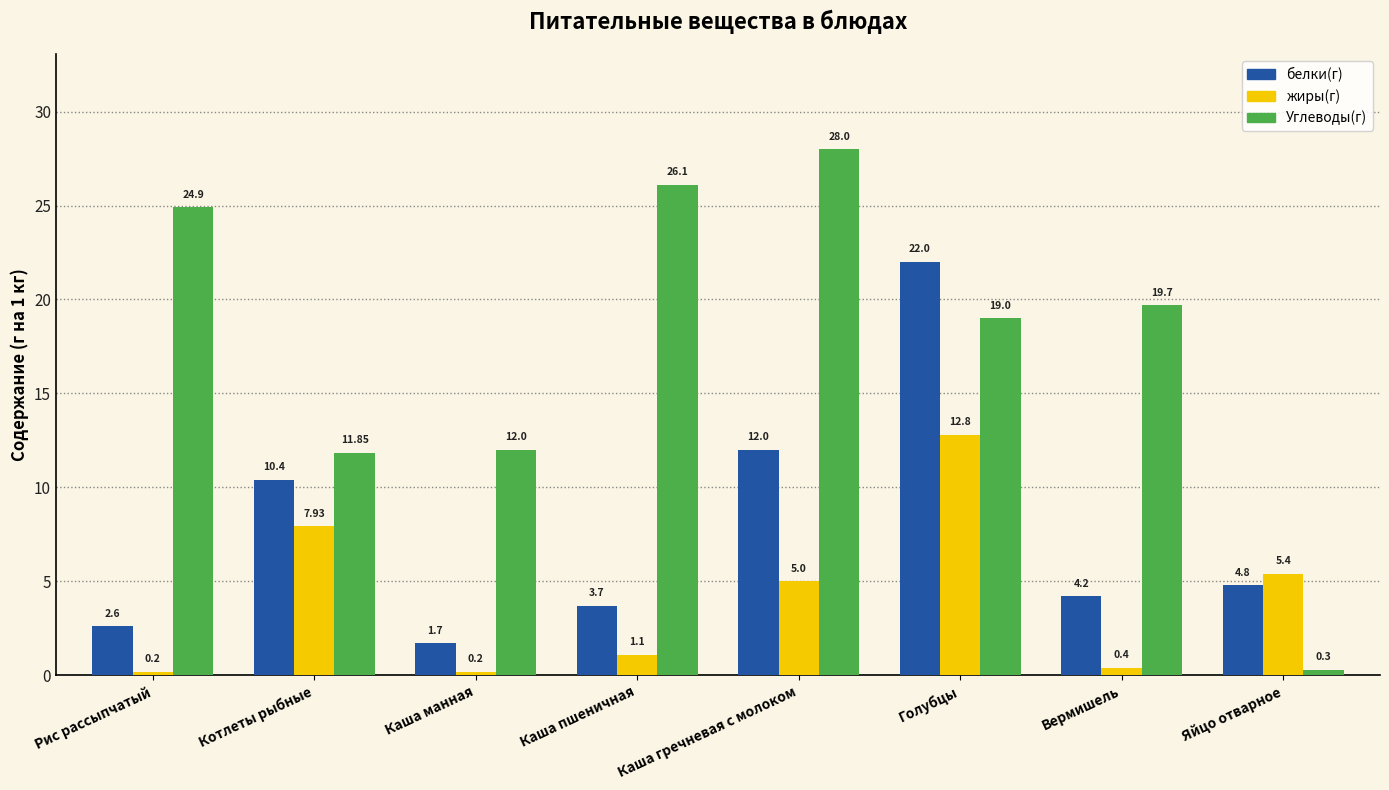

Rank the categories by белки(г) value from lowest to highest.

Каша манная, Рис рассыпчатый, Каша пшеничная, Вермишель, Яйцо отварное, Котлеты рыбные, Каша гречневая с молоком, Голубцы